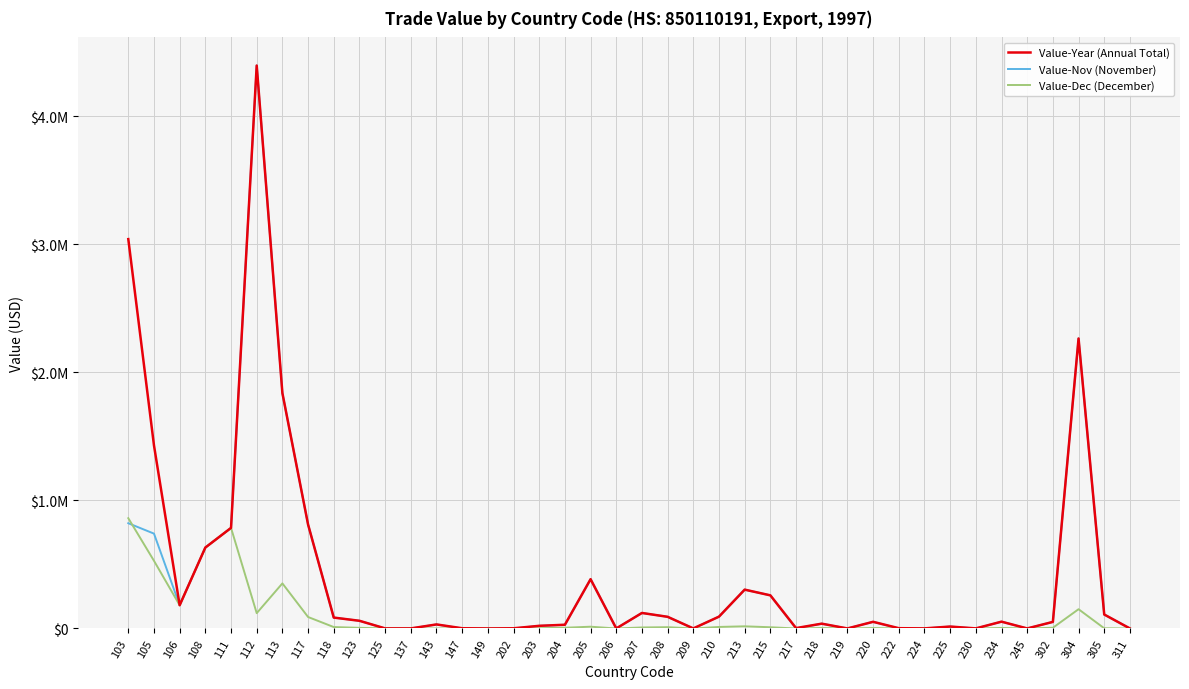

Between 105 and 218, which series saw the biggest shift?

Value-Year (Annual Total)